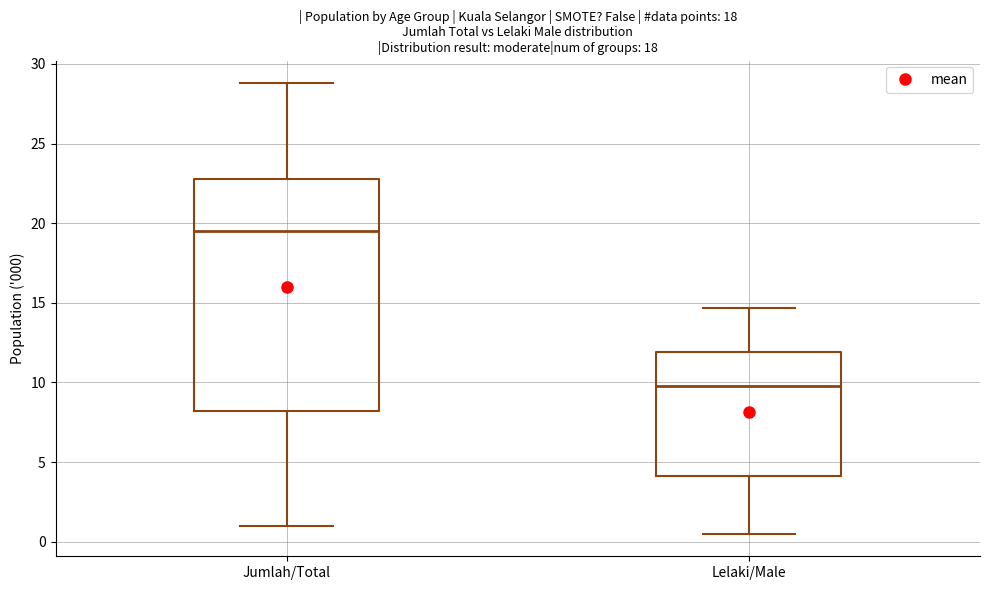

Reading left to right, read every box against the y-axis: the position of its median line, the range the box covers, and the ends of its whiskers. The values are not printed on the chart, so give them approximately, as read against the axis.

Jumlah/Total: median 19.5, box 8.0 to 23.0, whiskers 1.0 to 29.0
Lelaki/Male: median 10.0, box 4.0 to 12.0, whiskers 0.5 to 14.5